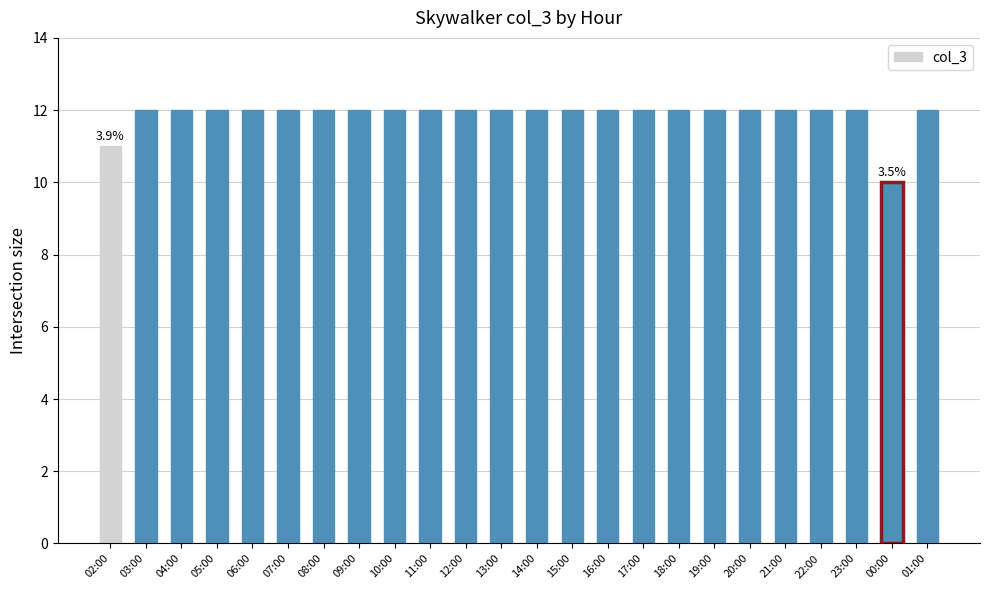

At which label is the value closest to 11?

02:00